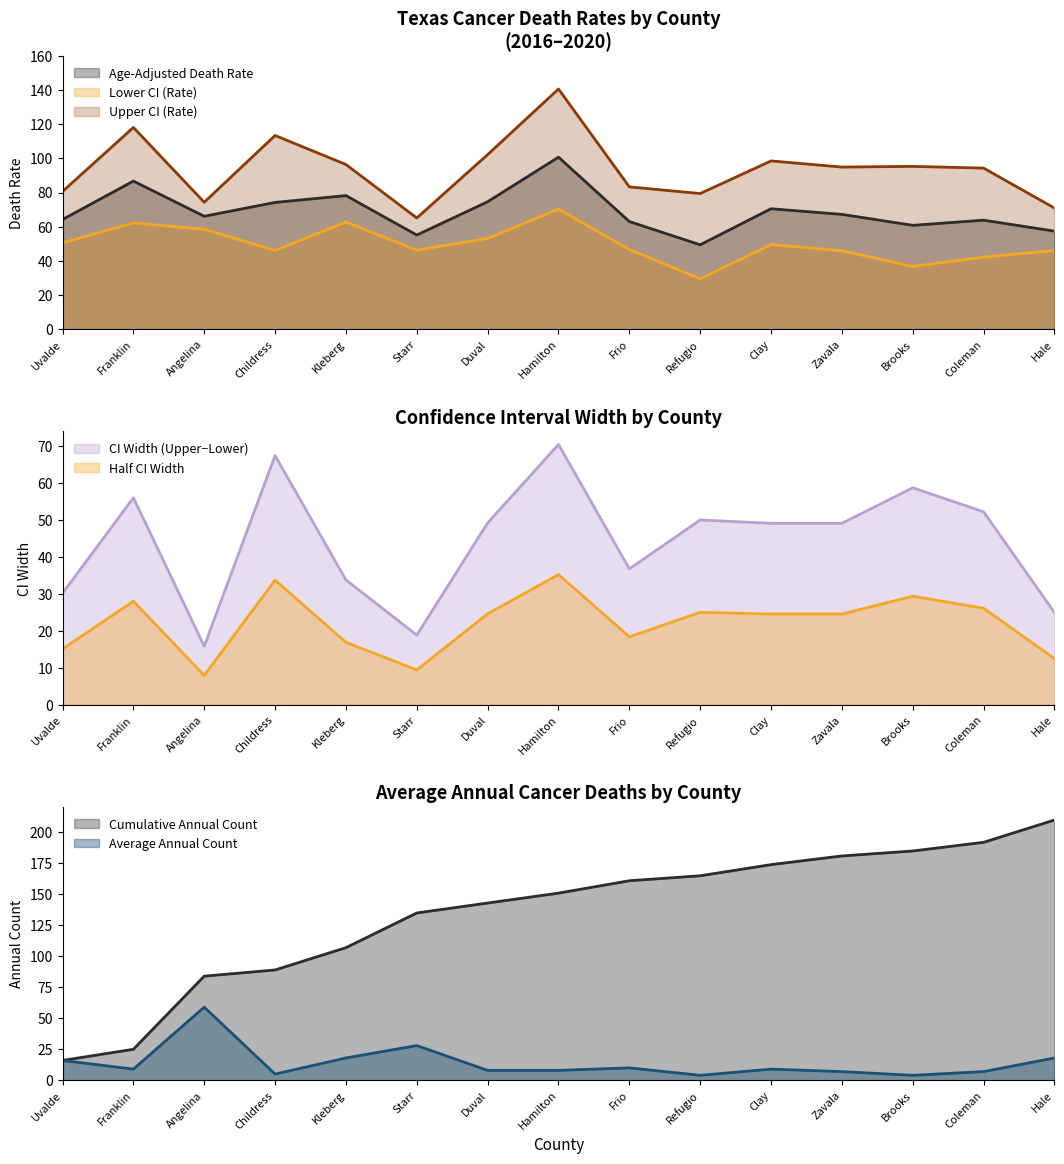

What is the difference between the maximum and minimum values in the Age-Adjusted Death Rate series?

51.3